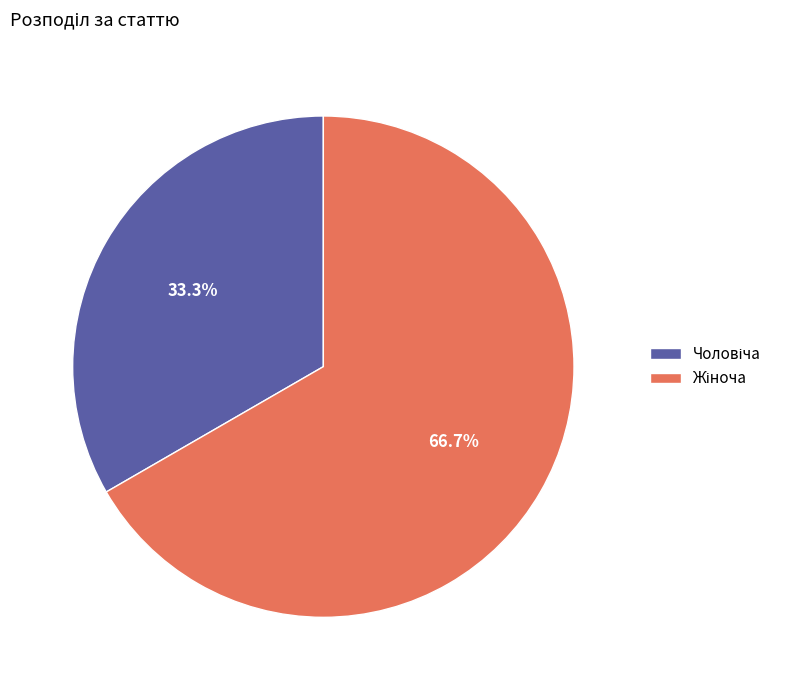

Count the number of slices in the pie.

2